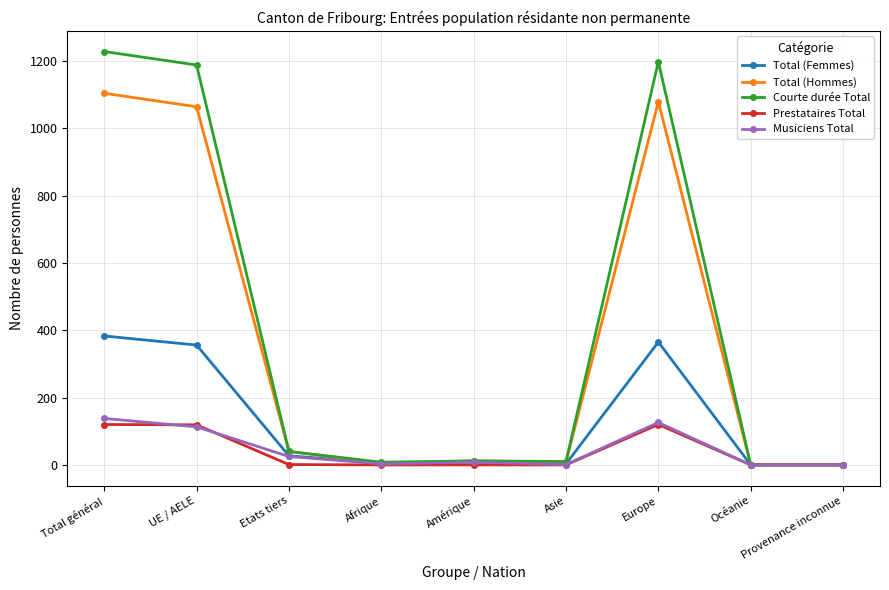

At which category is the sum across all series the highest?

Total général